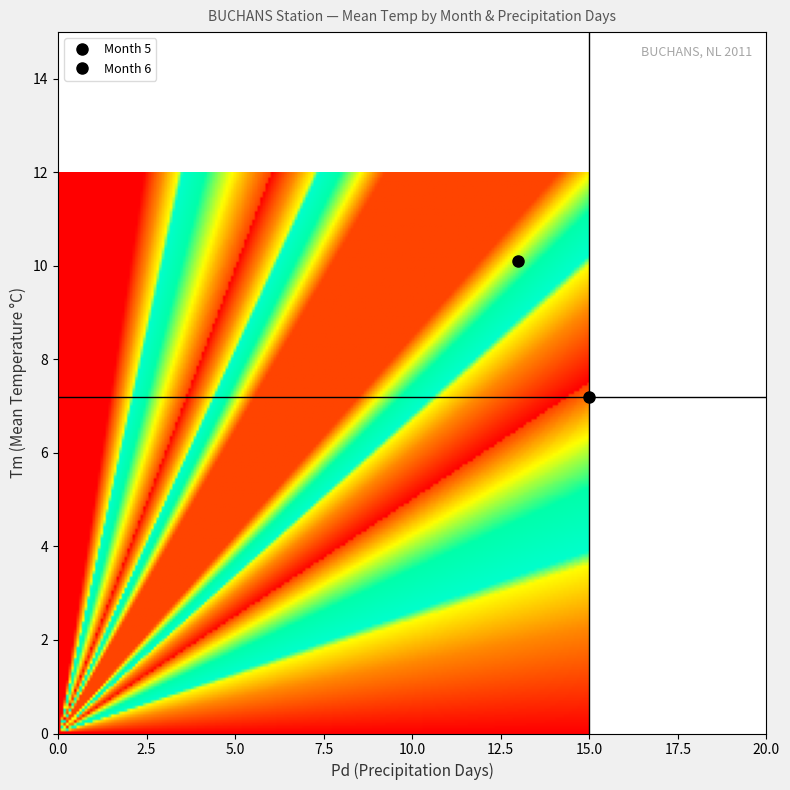

Reading left to right, what are all the values shown in this chart?

Month 5: 15.0	7.2
Month 6: 13.0	10.1